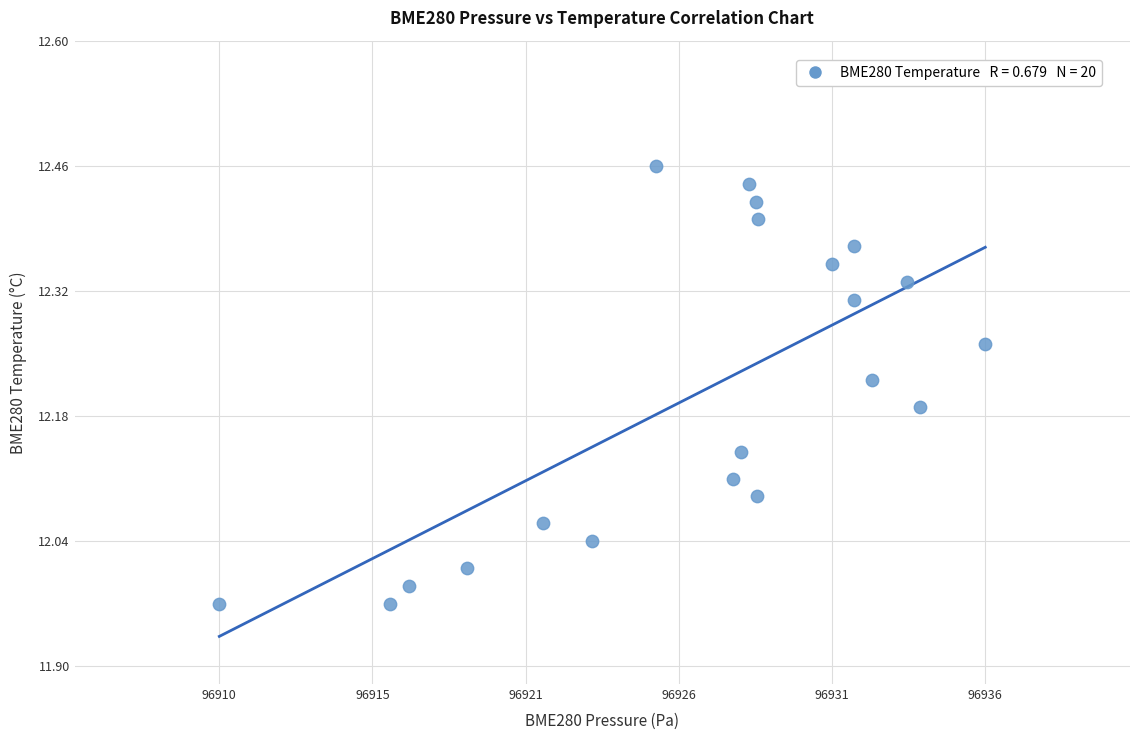

What is the range of X values (max minus min)?

26.5